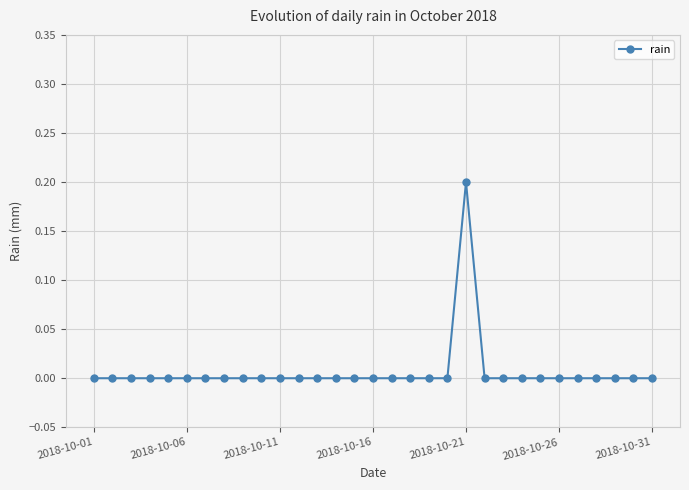

How many lines are shown in the chart?

1